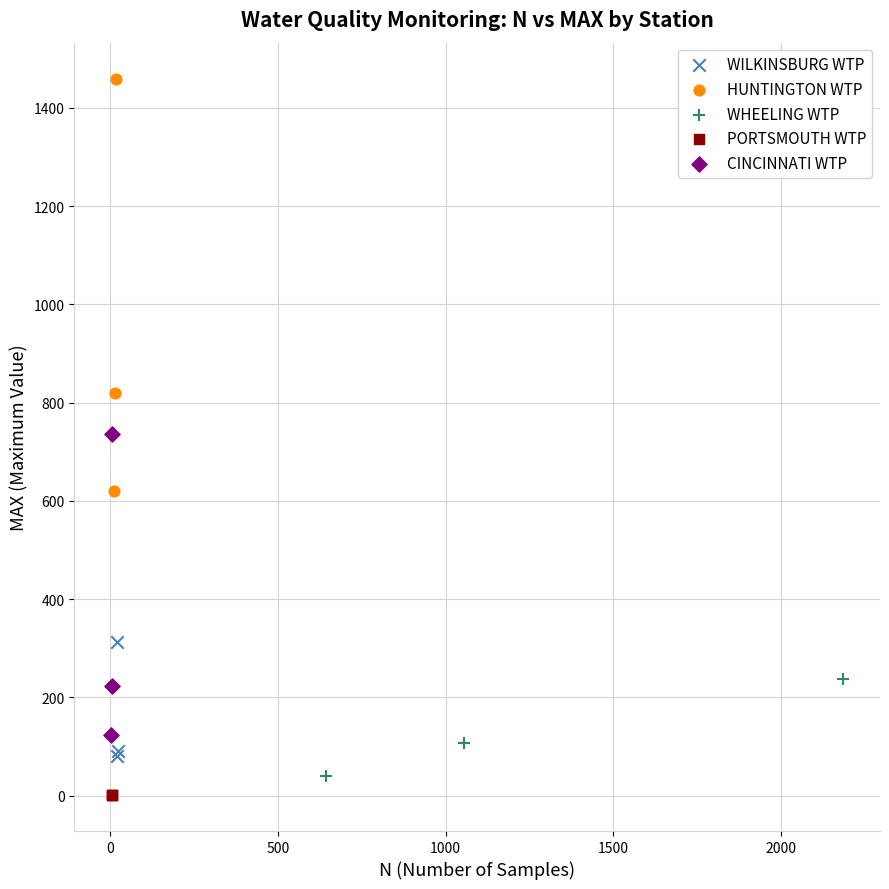

Which series contains the highest Y value?

HUNTINGTON WTP